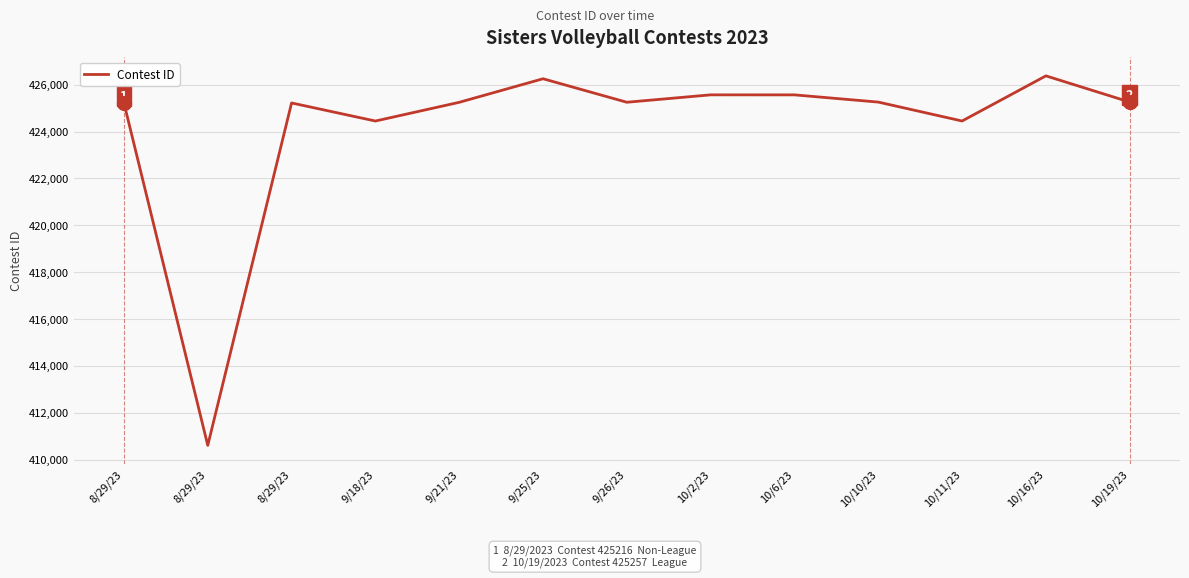

Approximately how many times larger is the value at 9/26/23 compared to 10/16/23?

1.0